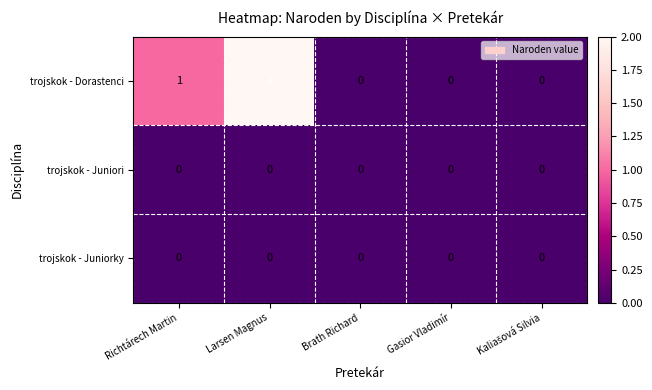

Between Richtárech Martin and Gasior Vladimír, which series saw the biggest shift?

trojskok - Dorastenci